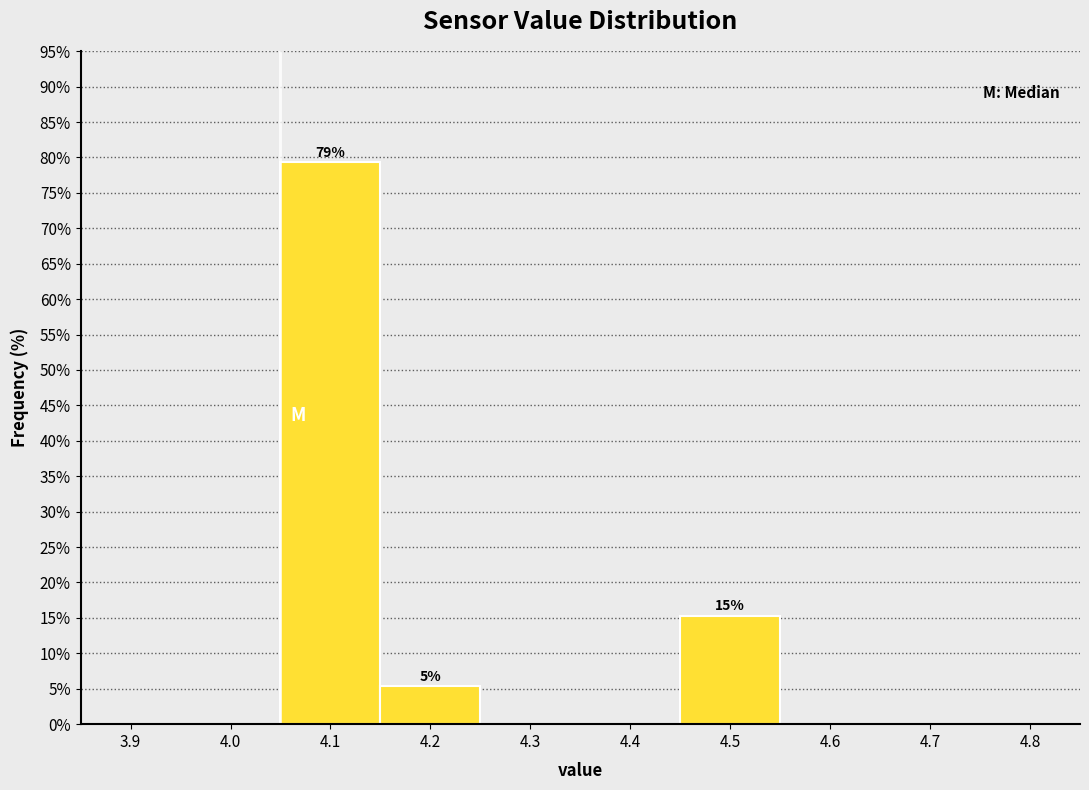

Reading right to left, what are all the values shown in this chart?

4.8=0.0	4.7=0.0	4.6=0.0	4.5=15.3	4.4=0.0	4.3=0.0	4.2=5.3	4.1=79.3	4.0=0.0	3.9=0.0